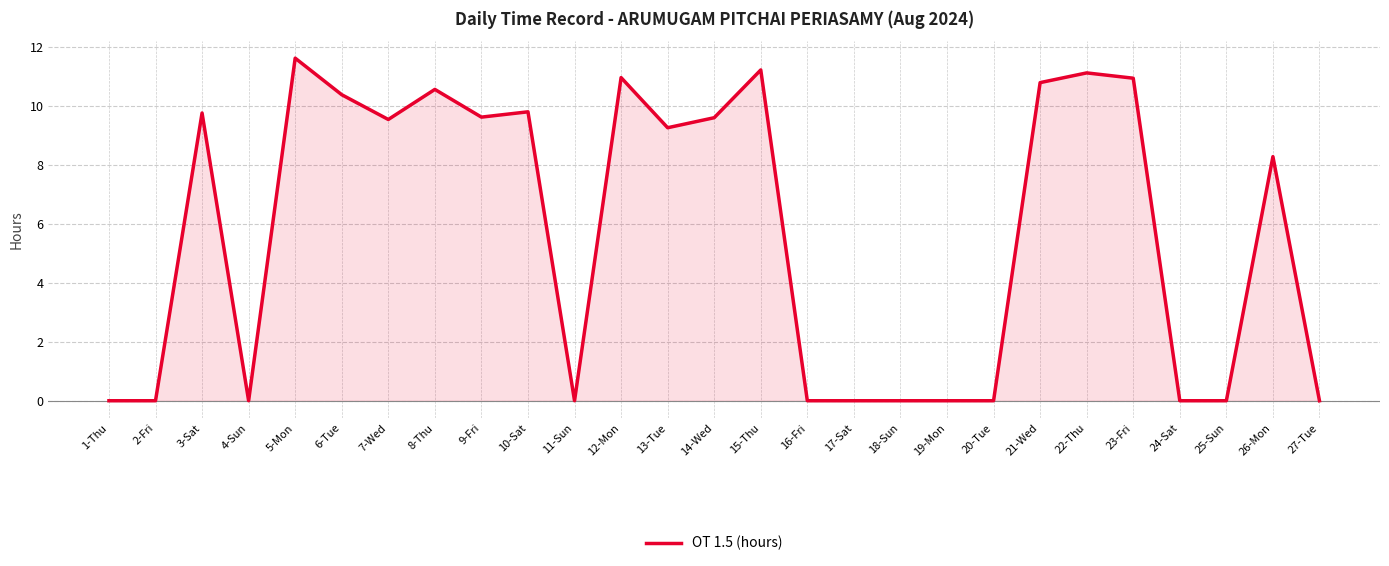

Where does the data first go above 9?

3-Sat